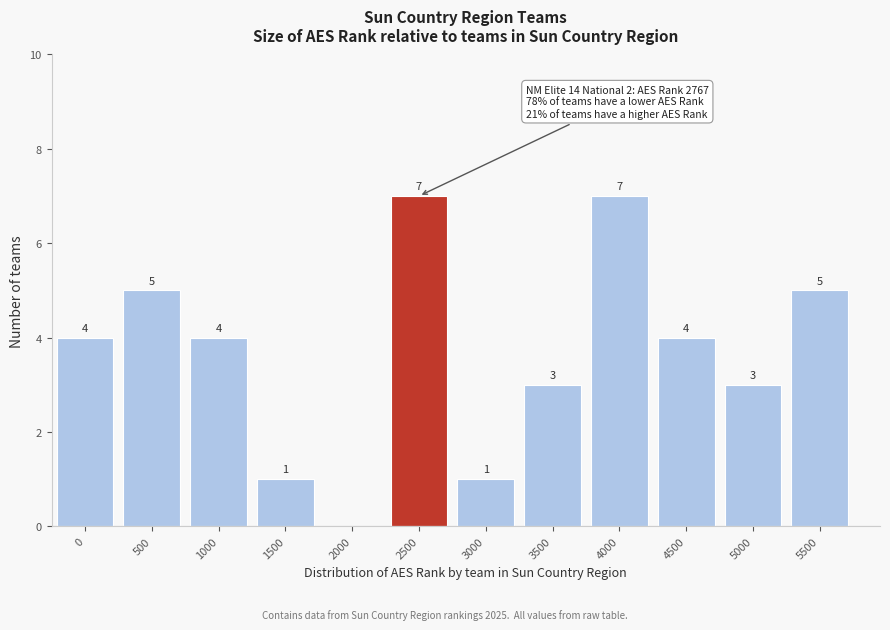

Reading right to left, extract all data points from this chart.

5500=5	5000=3	4500=4	4000=7	3500=3	3000=1	2500=7	2000=0	1500=1	1000=4	500=5	0=4